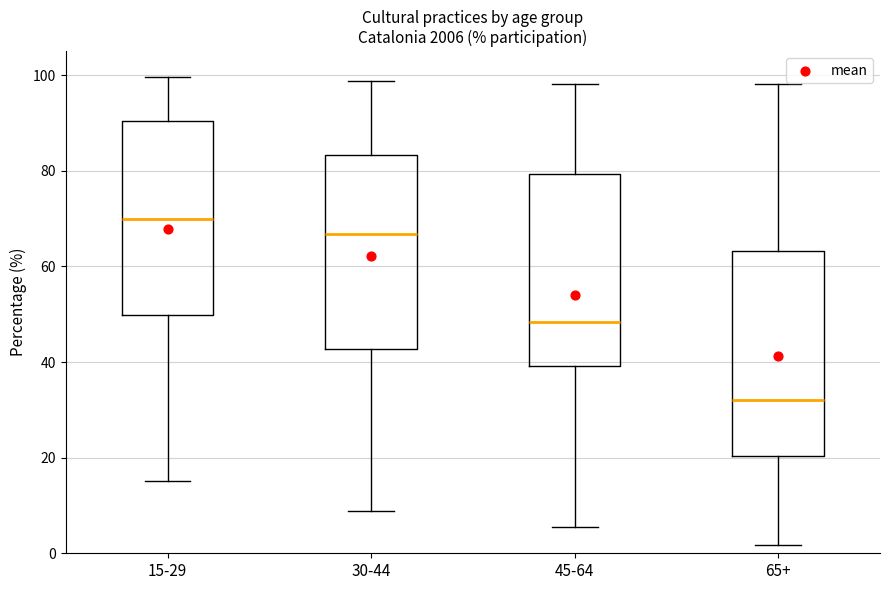

Which box has the lowest median line?

65+